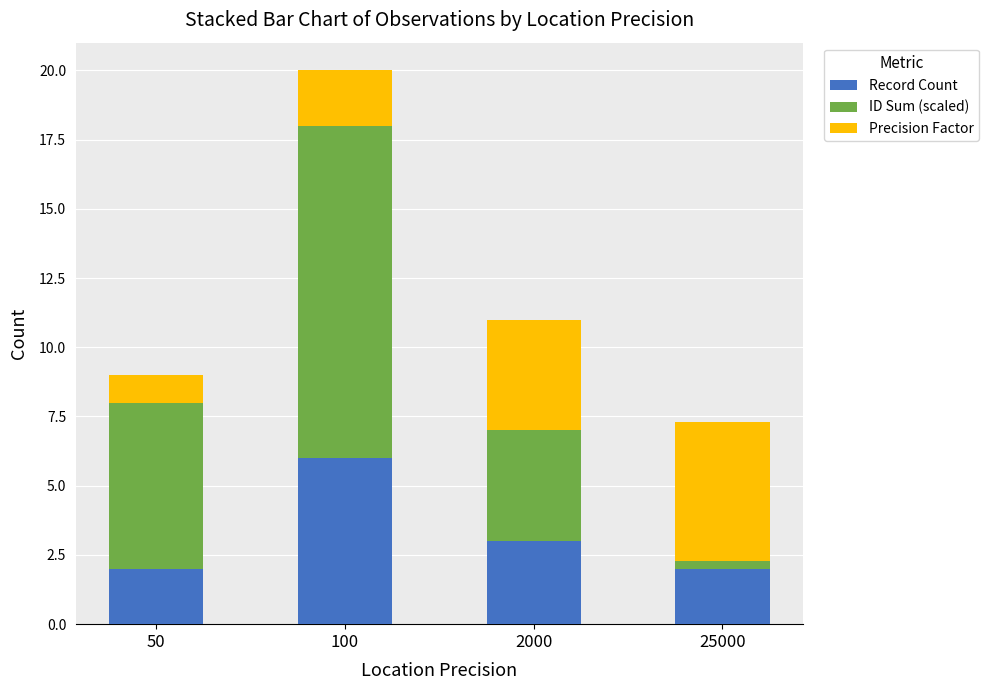

What is the lowest value of the Record Count series?

2.0